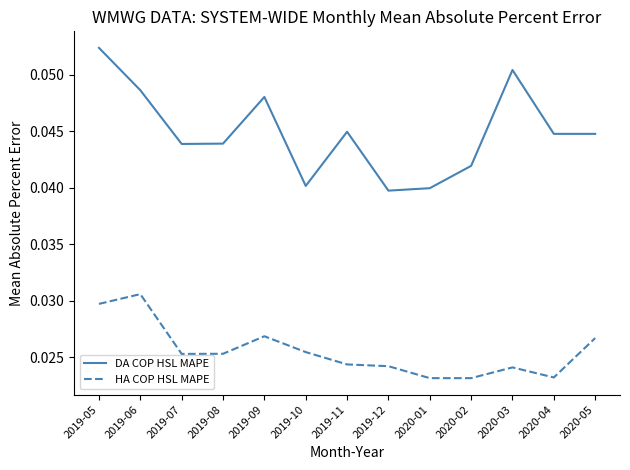

How many lines are shown in the chart?

2